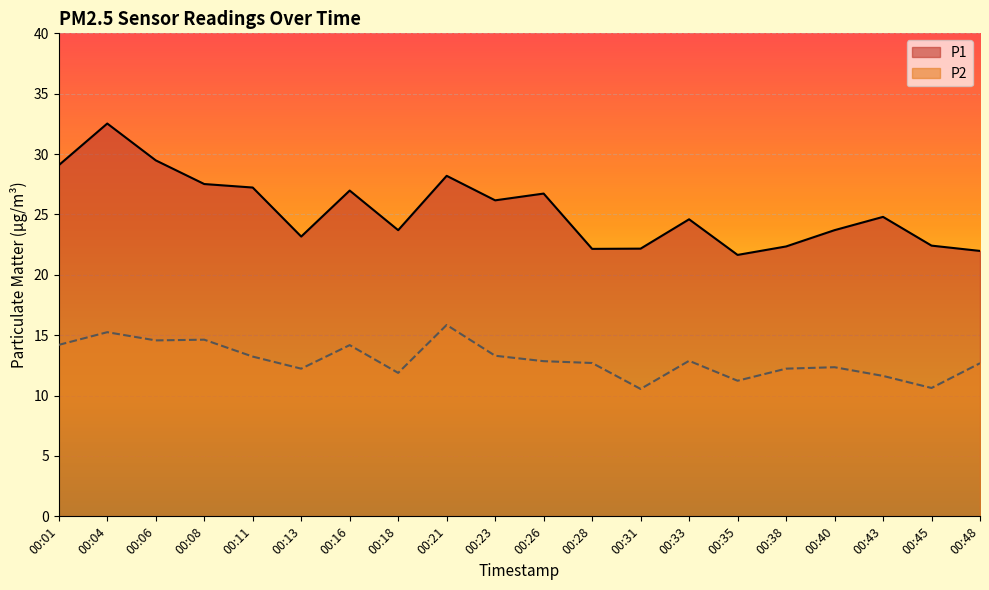

True or false: P2 and P1 intersect in this chart.

False